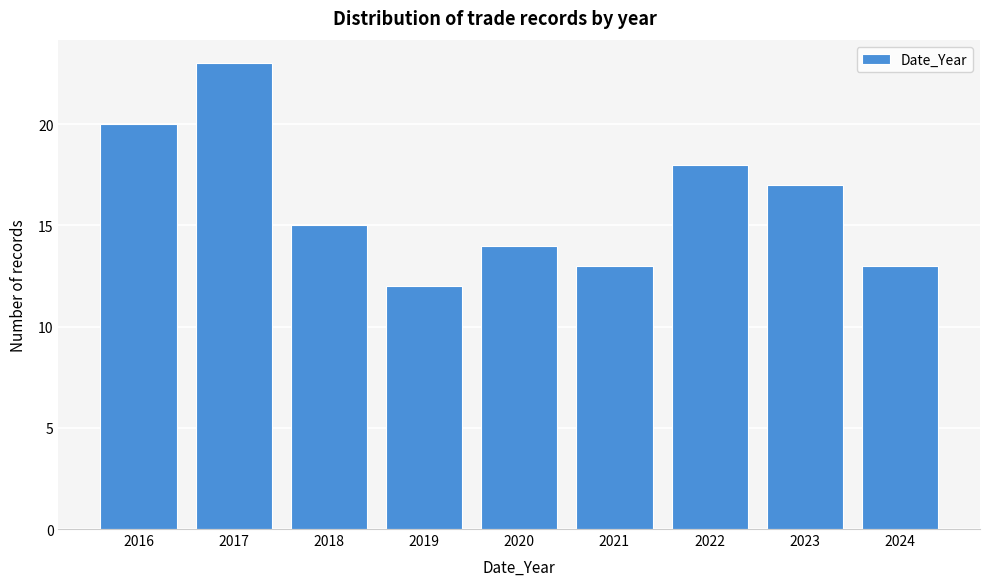

Reading left to right, transcribe all the data shown in this chart.

2016=20	2017=23	2018=15	2019=12	2020=14	2021=13	2022=18	2023=17	2024=13